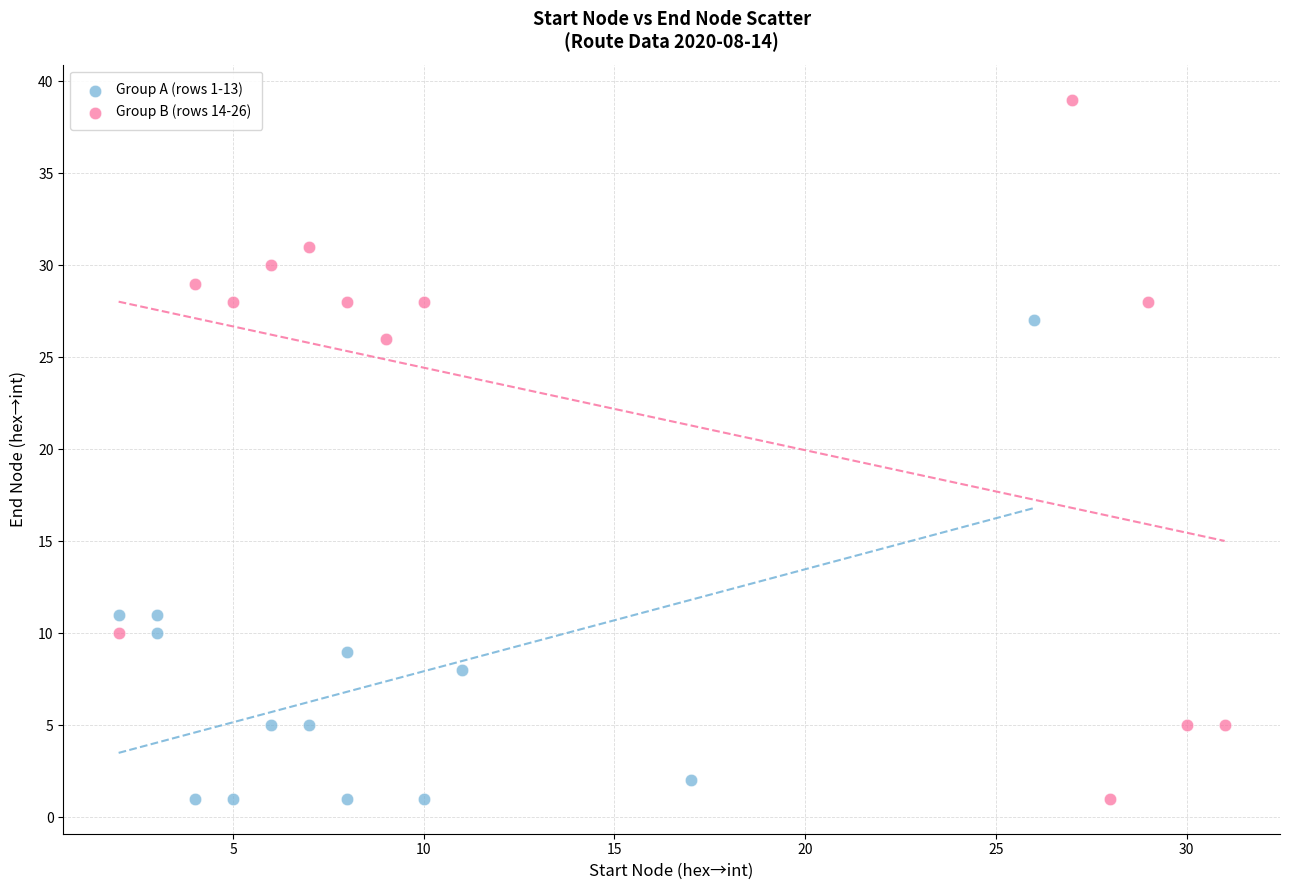

Which series has the largest Y range (max minus min)?

Group B (rows 14-26)